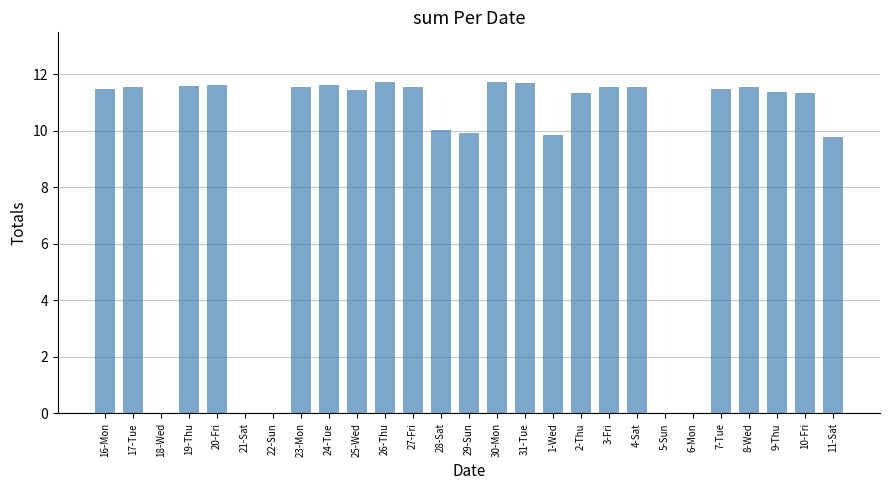

True or false: the data shows 11.4 at 25-Wed.

True